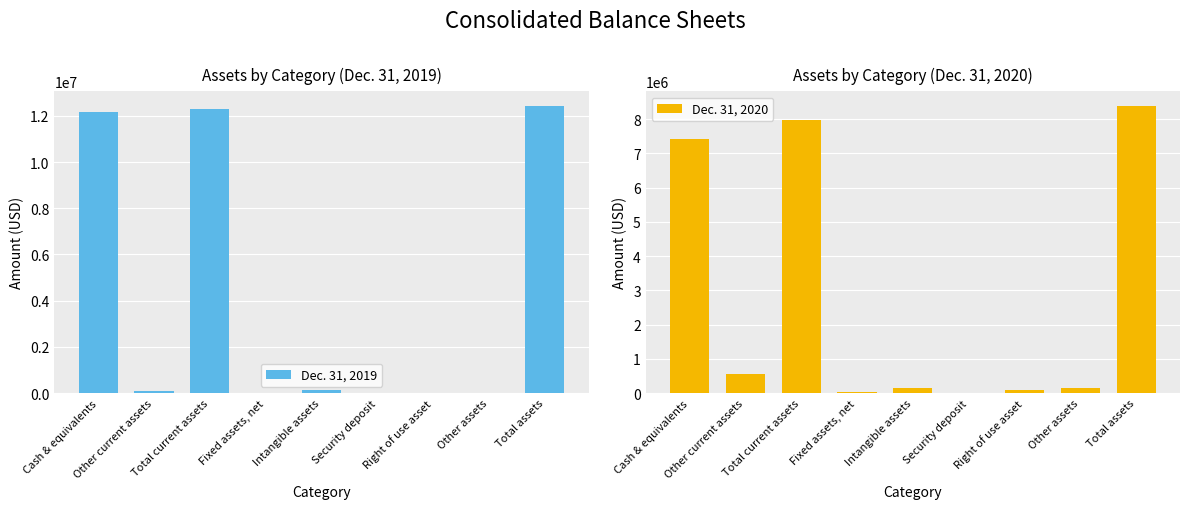

List the series in order of their peak value, lowest first.

Dec. 31, 2020, Dec. 31, 2019